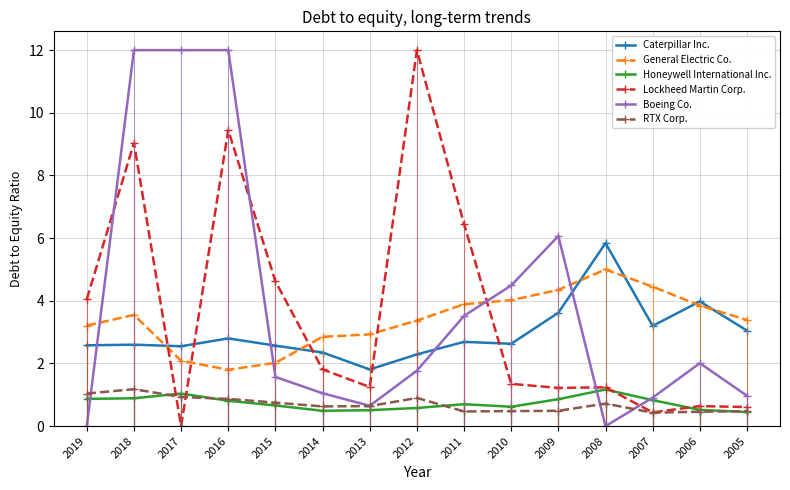

List the labels in order of Lockheed Martin Corp. value, smallest first.

2017, 2007, 2005, 2006, 2009, 2008, 2013, 2010, 2014, 2019, 2015, 2011, 2018, 2016, 2012